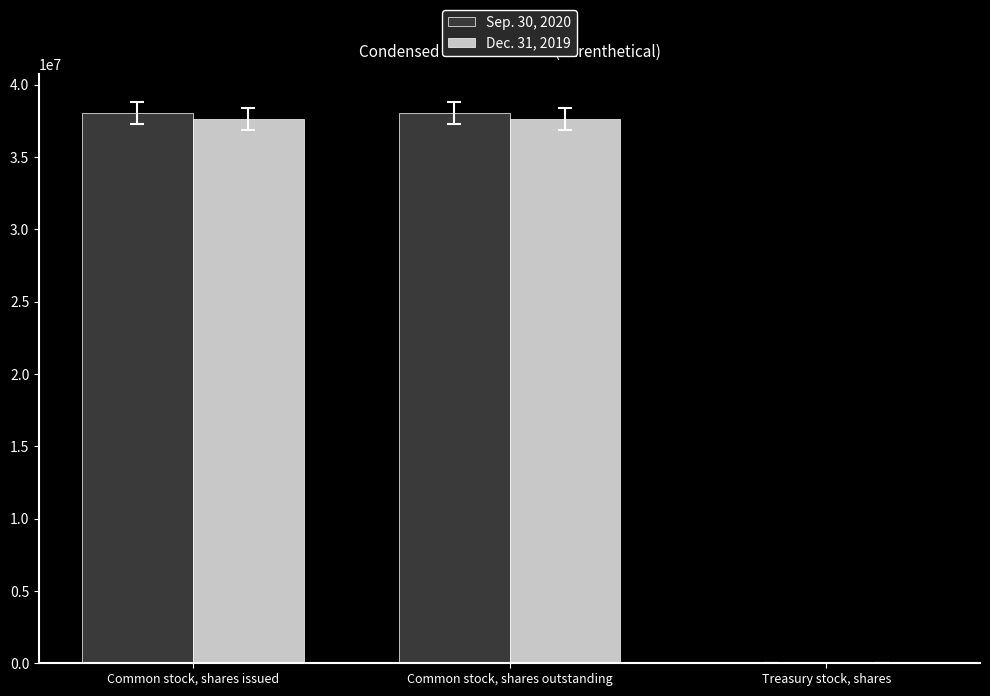

Are the bars grouped side by side (vs. stacked)?

Yes